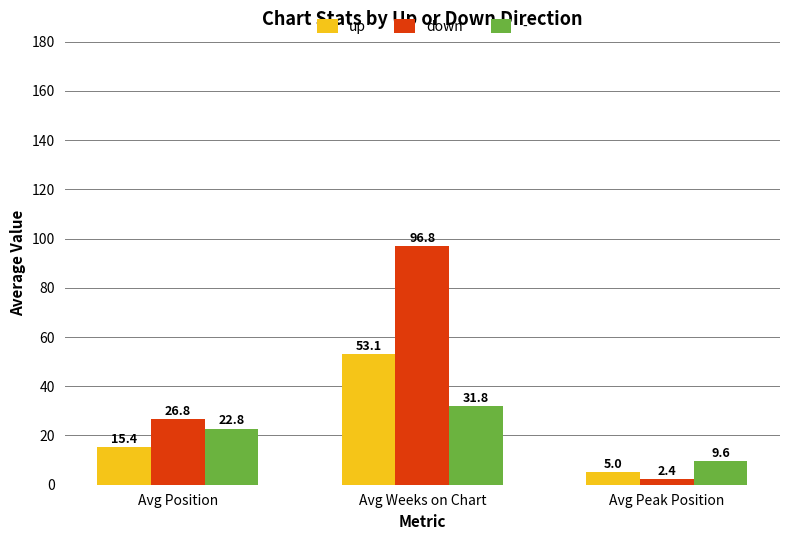

Reading right to left, list all the values displayed in this chart.

up: 5.0	53.1	15.4
down: 2.4	96.8	26.8
-: 9.6	31.8	22.8